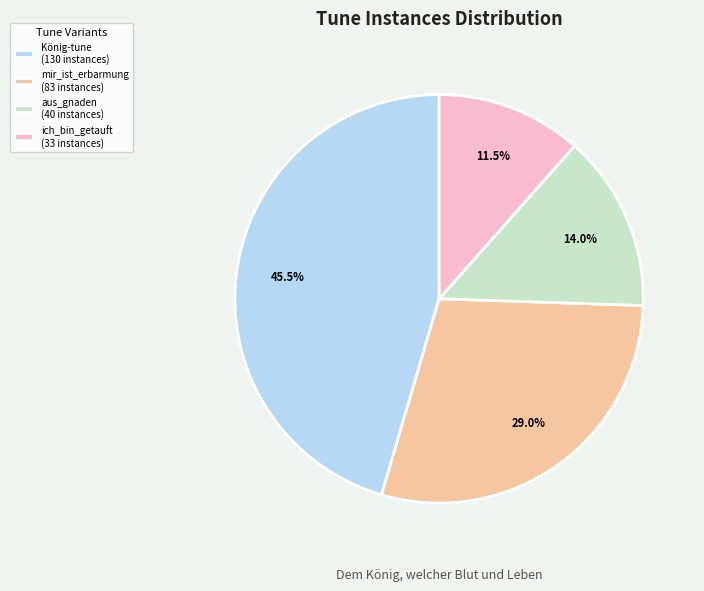

How many segments does this pie chart have?

4